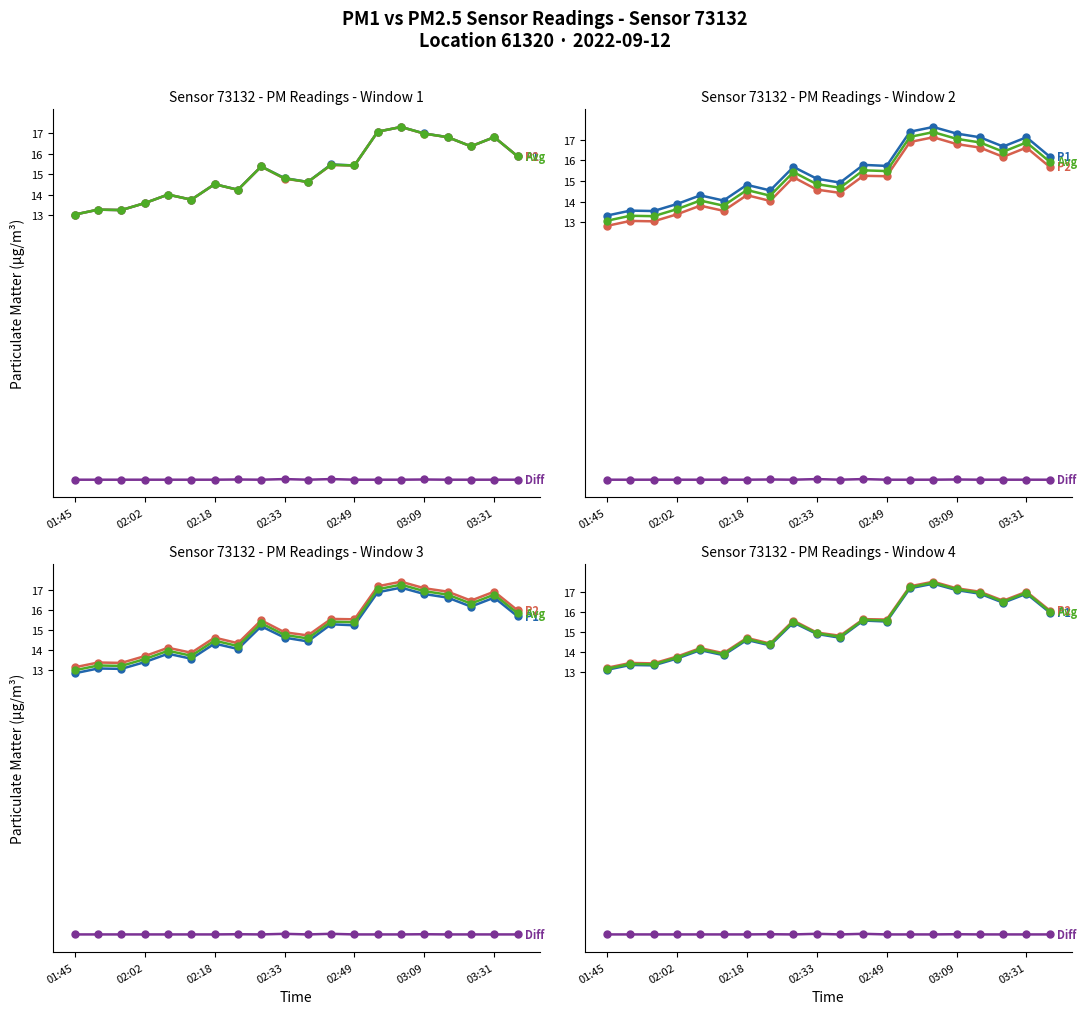

What are all the series names shown in the legend?

P1, P2, Avg(P1,P2), P1-P2